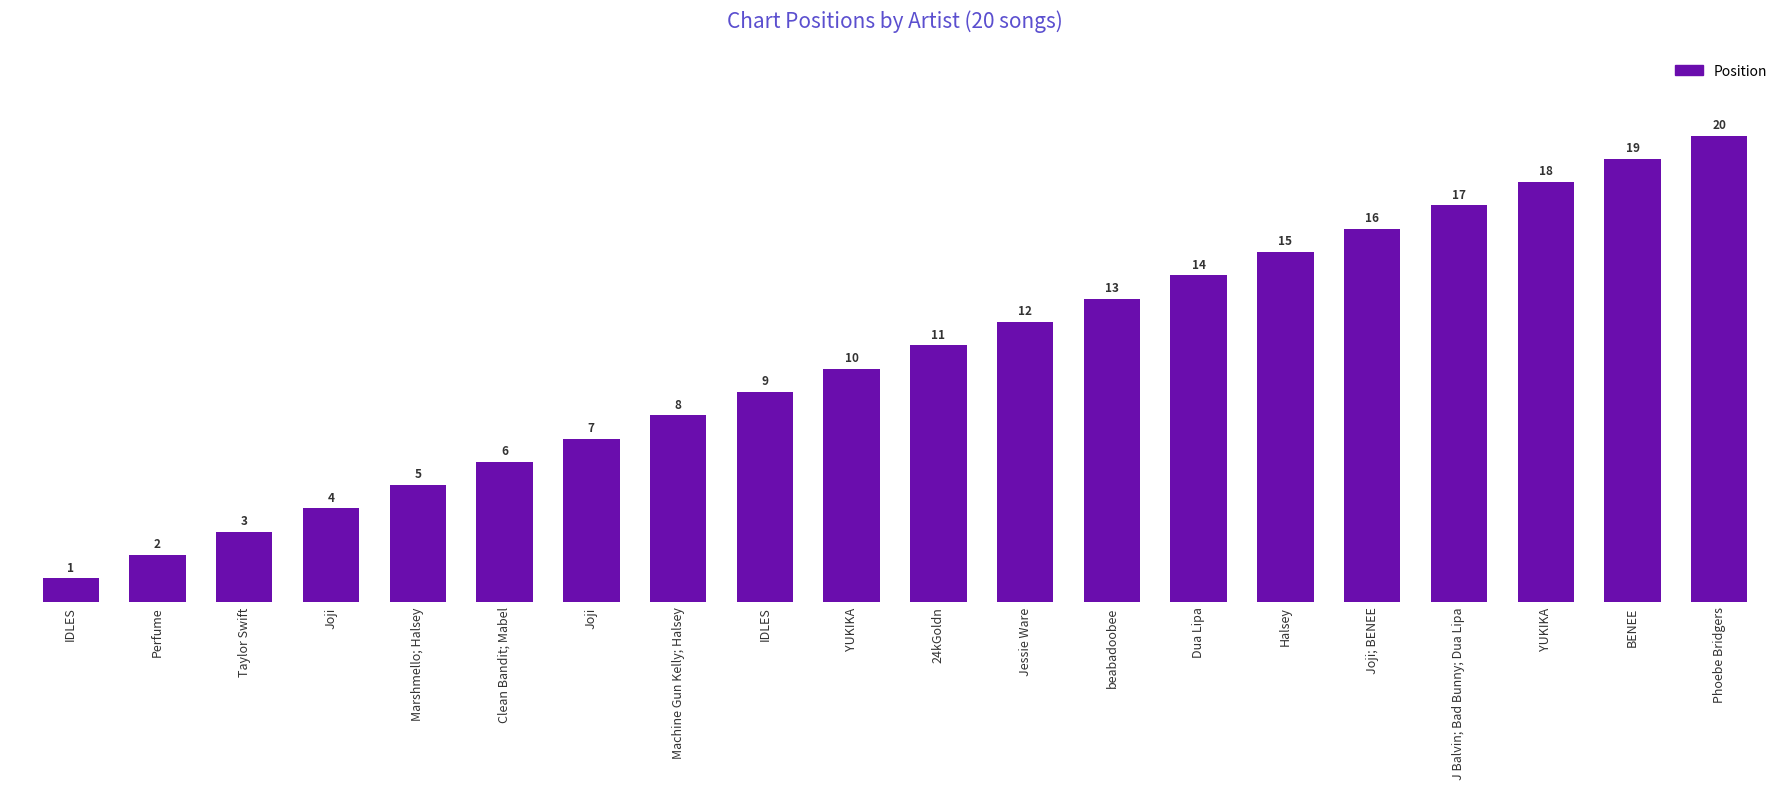

At which label is the value closest to 10?

YUKIKA